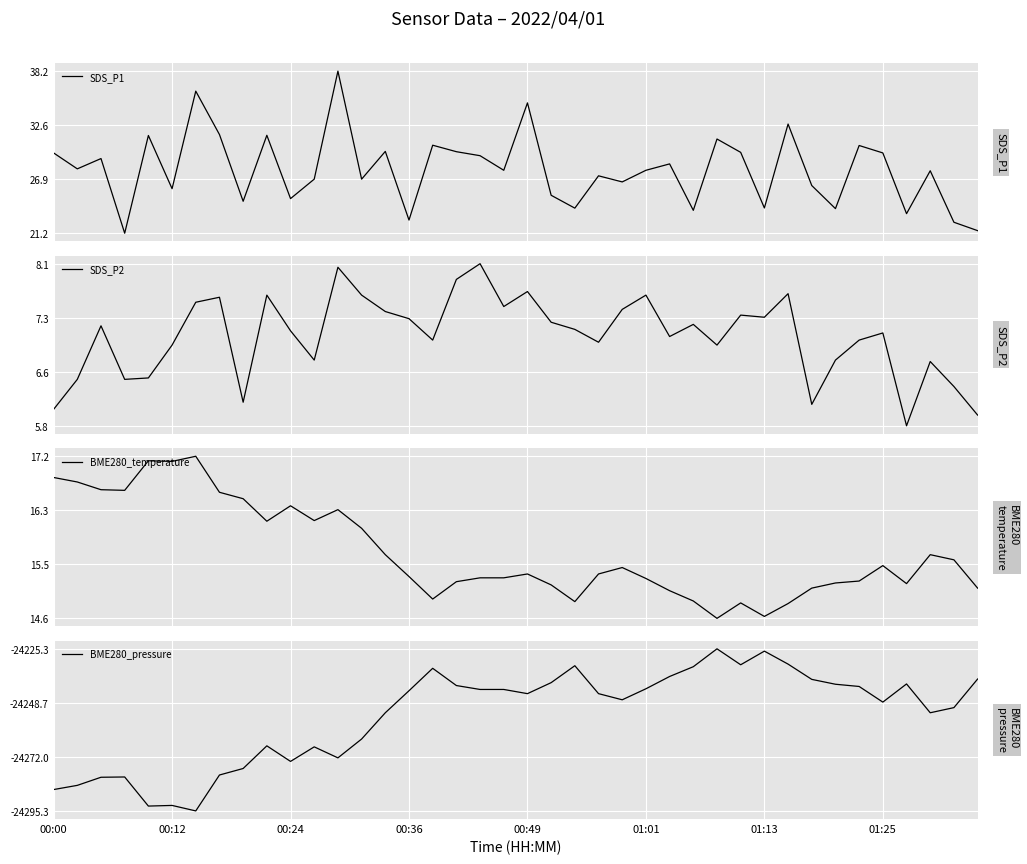

The SDS_P2 series shows 7.0 at 23. True or false?

True